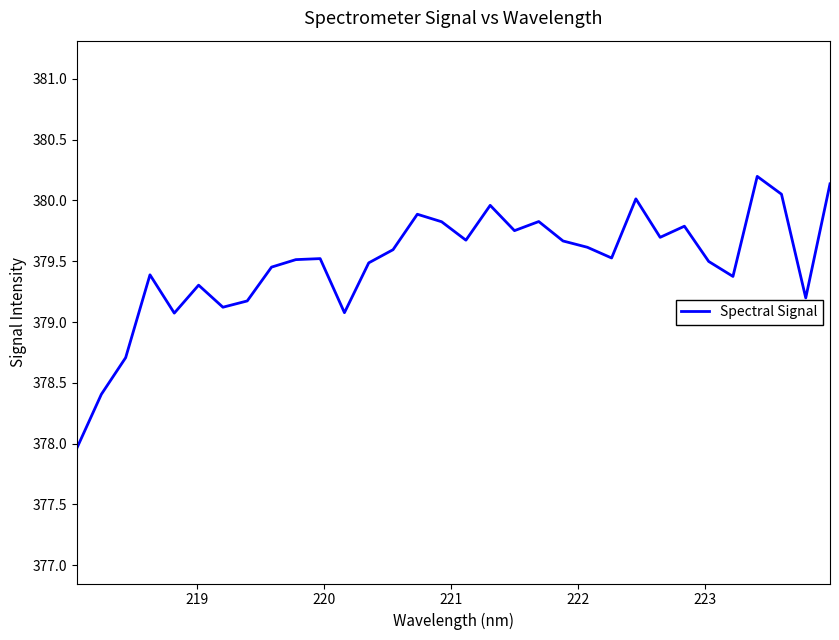

How many categories are shown in the chart?

32